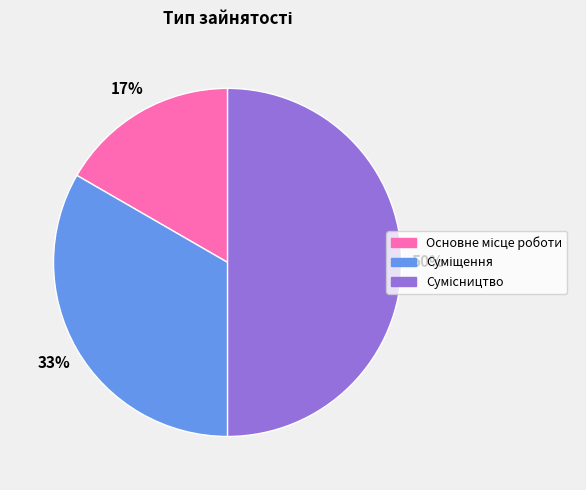

To the nearest percent, what is the average slice percentage?

33%